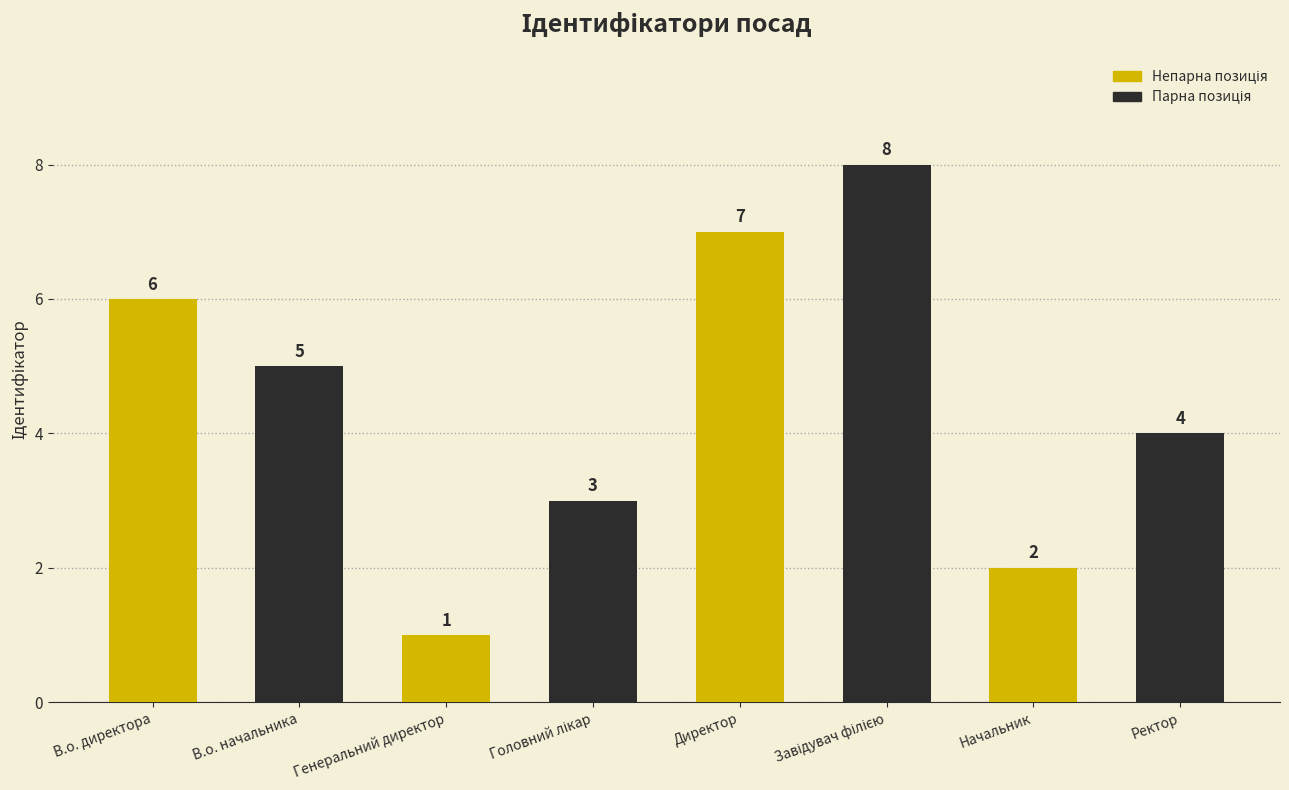

What is the sum of the values at Ректор and В.о. директора?

10